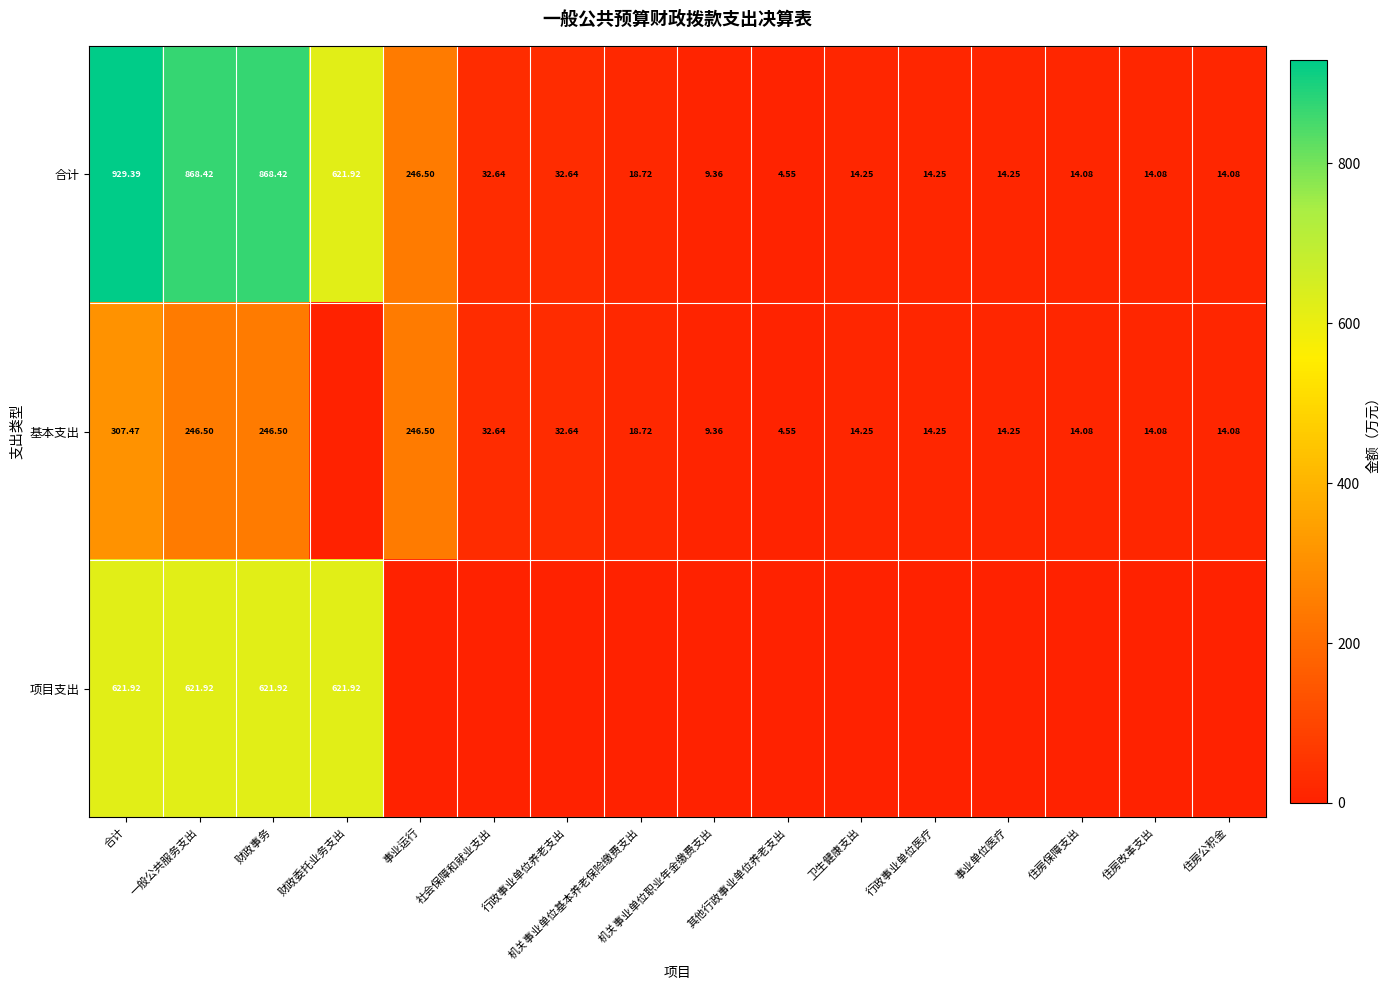

What is the total value across all series at 住房公积金?

28.2